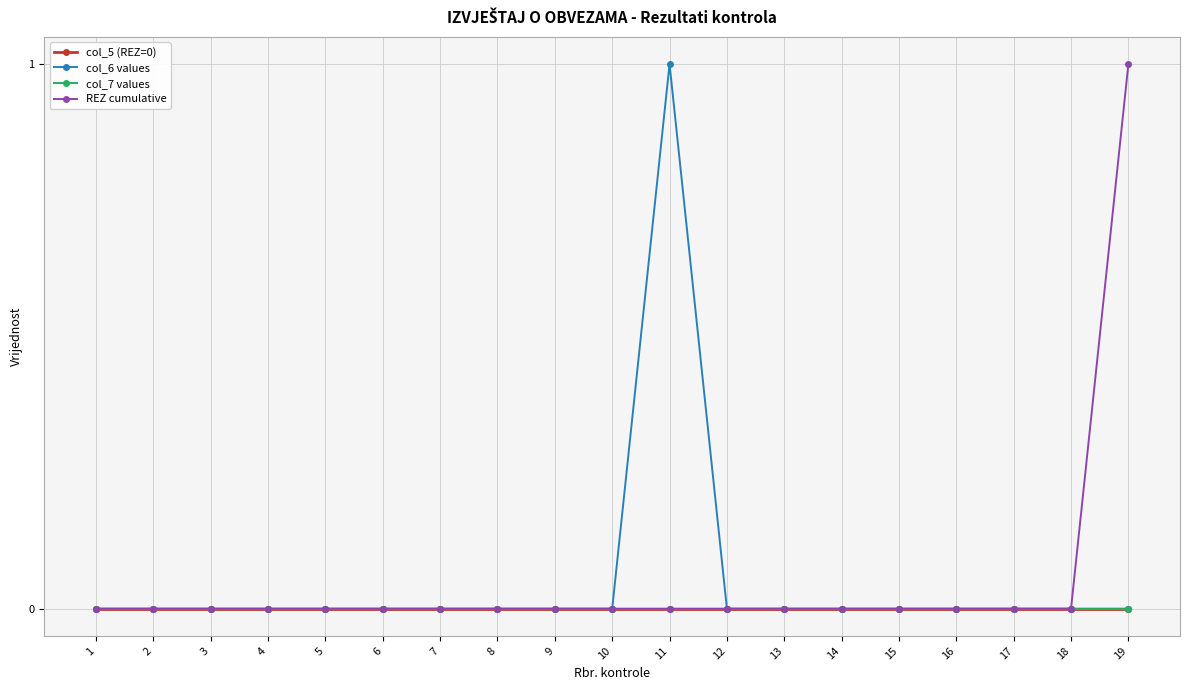

Is this an area chart (filled region under the line)?

No